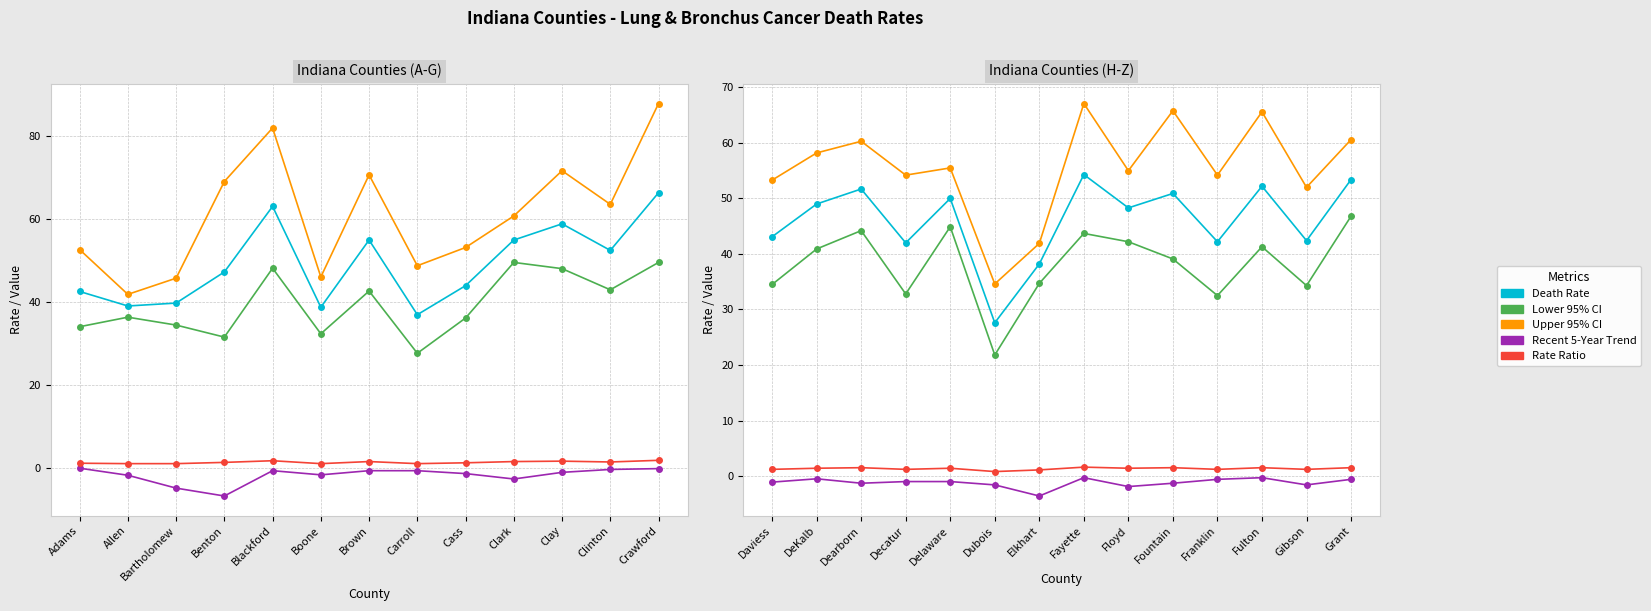

The Recent 5-Year Trend series shows -0.9 at Elkhart. True or false?

False